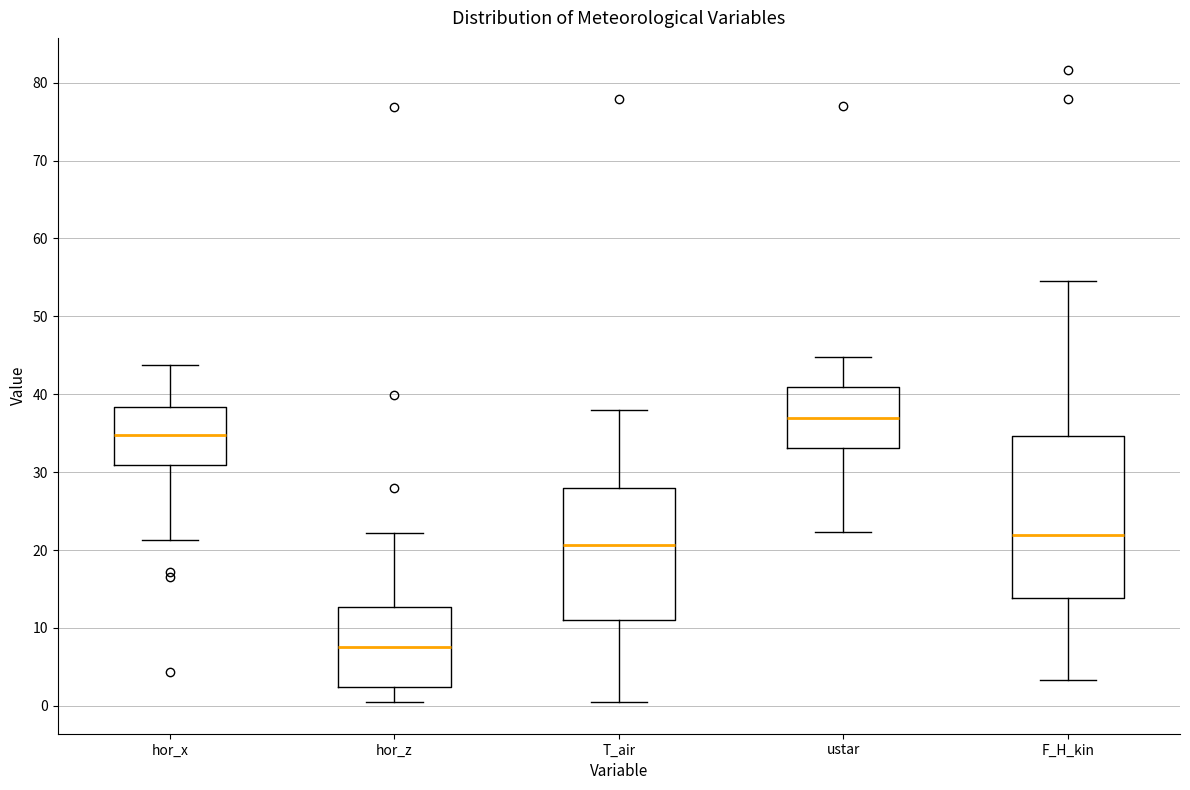

Reading left to right, transcribe this box plot: for each box, give where its median line is, the range the box spans, and where its two whiskers end, as read against the y-axis. The values are not printed on the chart, so give them approximately, as read against the axis.

hor_x: median 35, box 31 to 38, whiskers 21 to 44
hor_z: median 8, box 2 to 13, whiskers 0 to 22
T_air: median 21, box 11 to 28, whiskers 0 to 38
ustar: median 37, box 33 to 41, whiskers 22 to 45
F_H_kin: median 22, box 14 to 35, whiskers 3 to 54